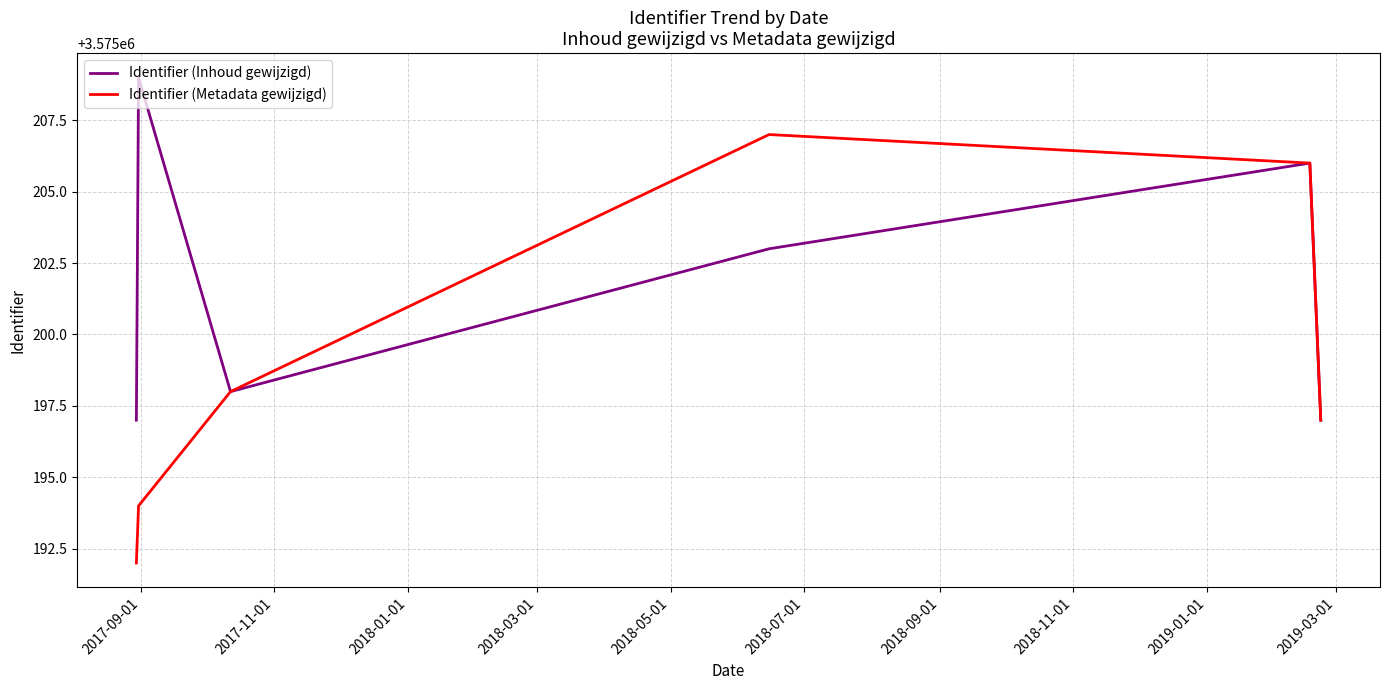

Is this an area chart (filled region under the line)?

No